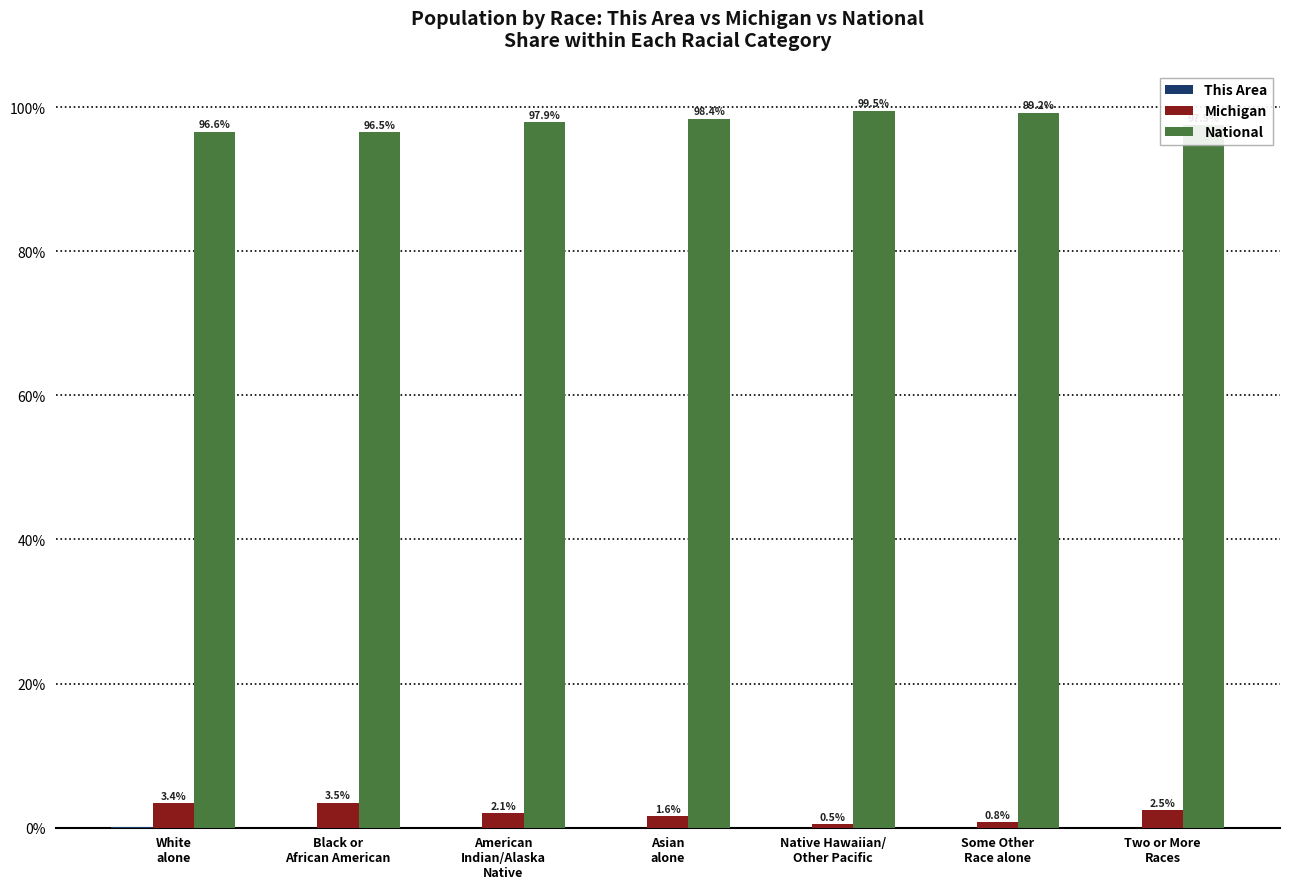

What is the highest value of the Michigan series?

3.5